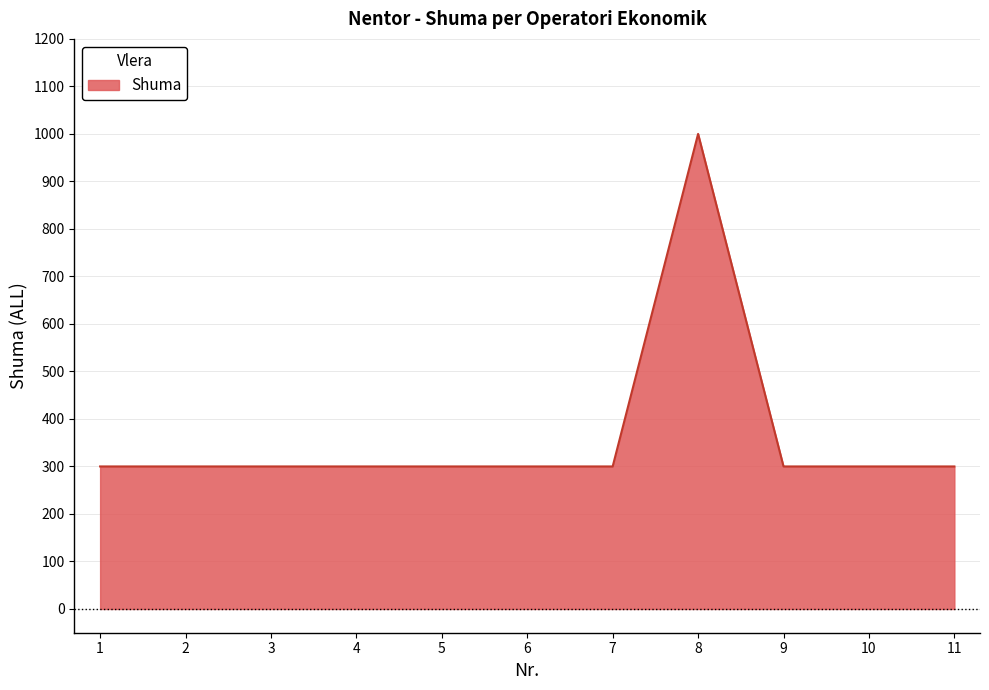

Reading left to right, what are all the values shown in this chart?

1=300	2=300	3=300	4=300	5=300	6=300	7=300	8=1000	9=300	10=300	11=300